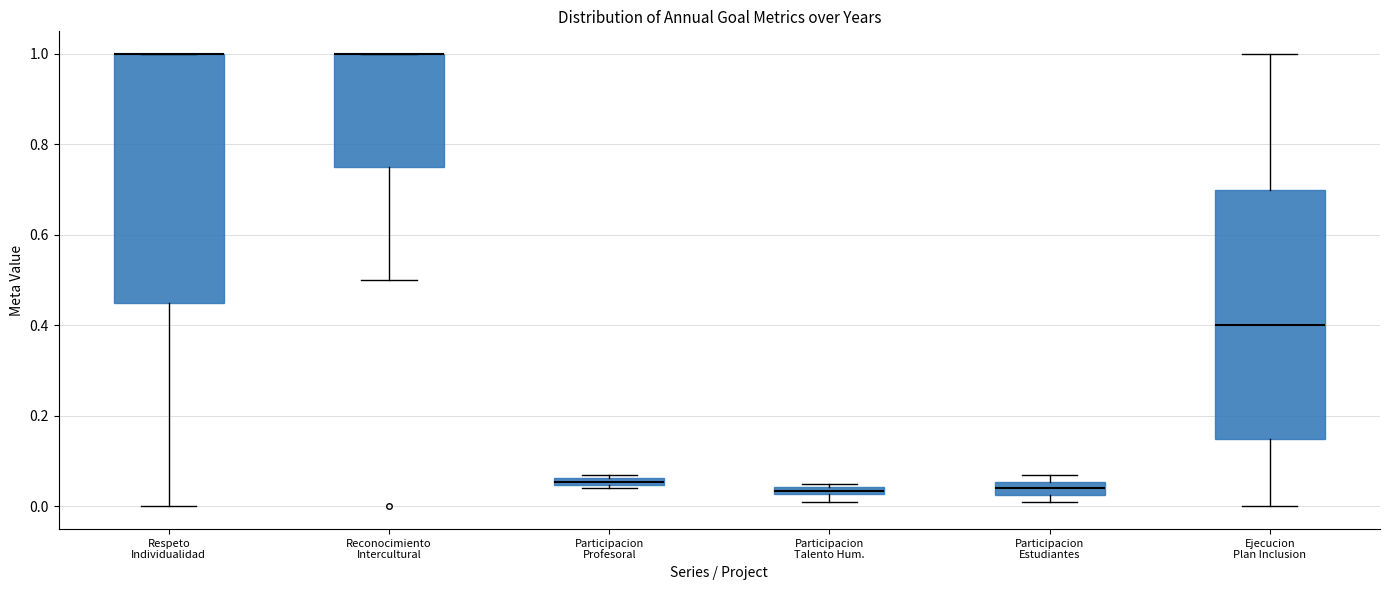

Where is the lower edge of the box for Participacion Profesoral on the y-axis? The values are not printed on the chart, so give them approximately, as read against the axis.

0.04